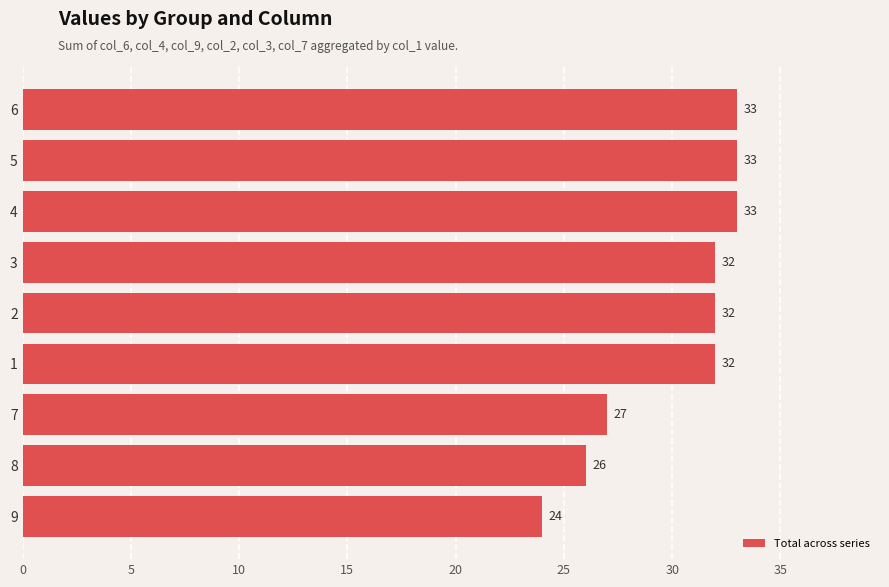

Count the values in the range 27 to 33.

7